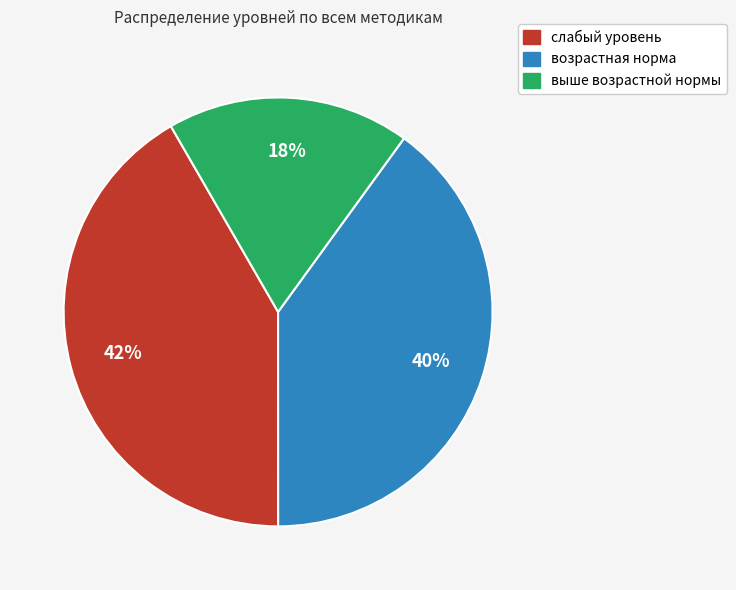

Is there any slice that represents more than half of the pie?

No